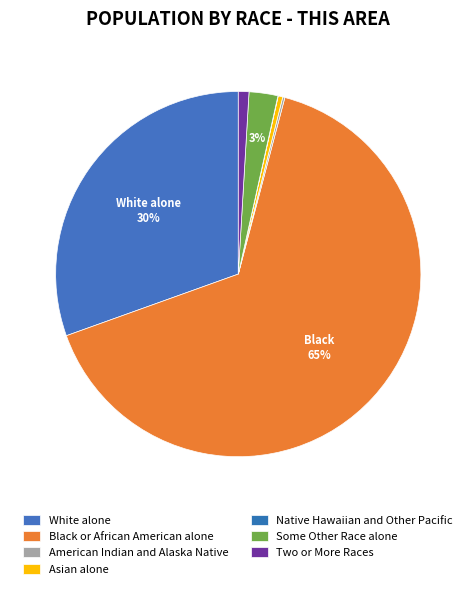

Count the number of slices in the pie.

7